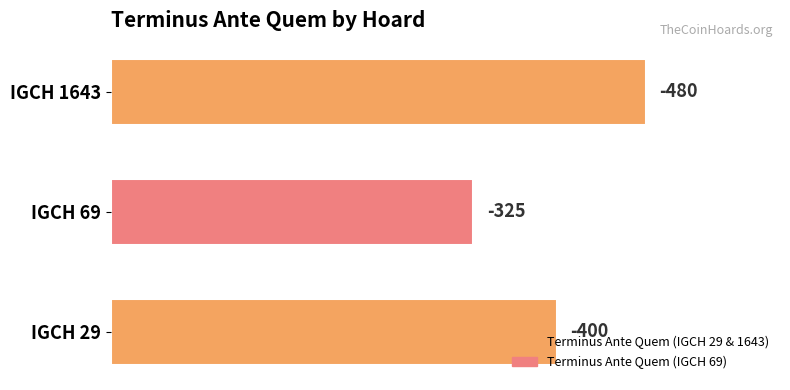

How many bars are there in total?

3